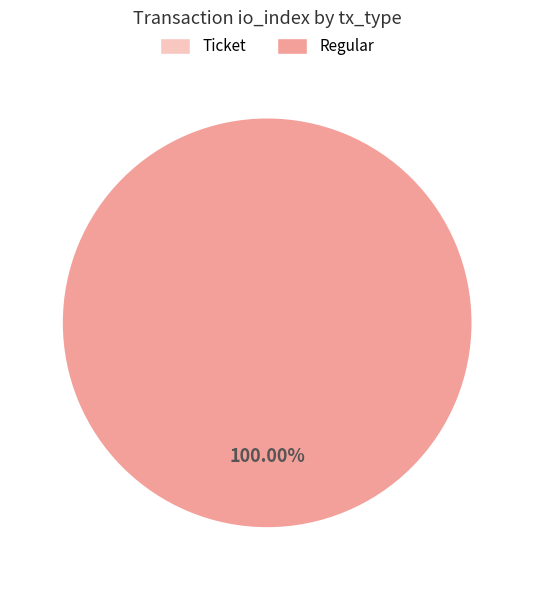

Which slice represents more than half of the pie?

Regular (io_index=84)